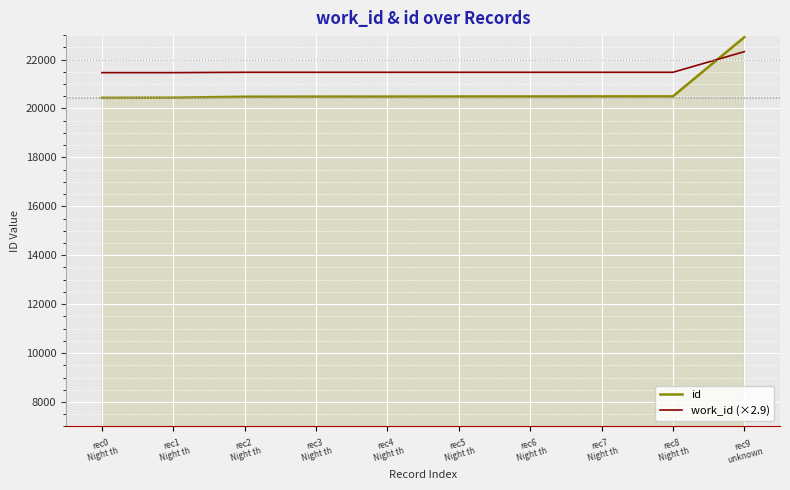

List the series in order of their overall mean, lowest first.

id, work_id (×2.9)